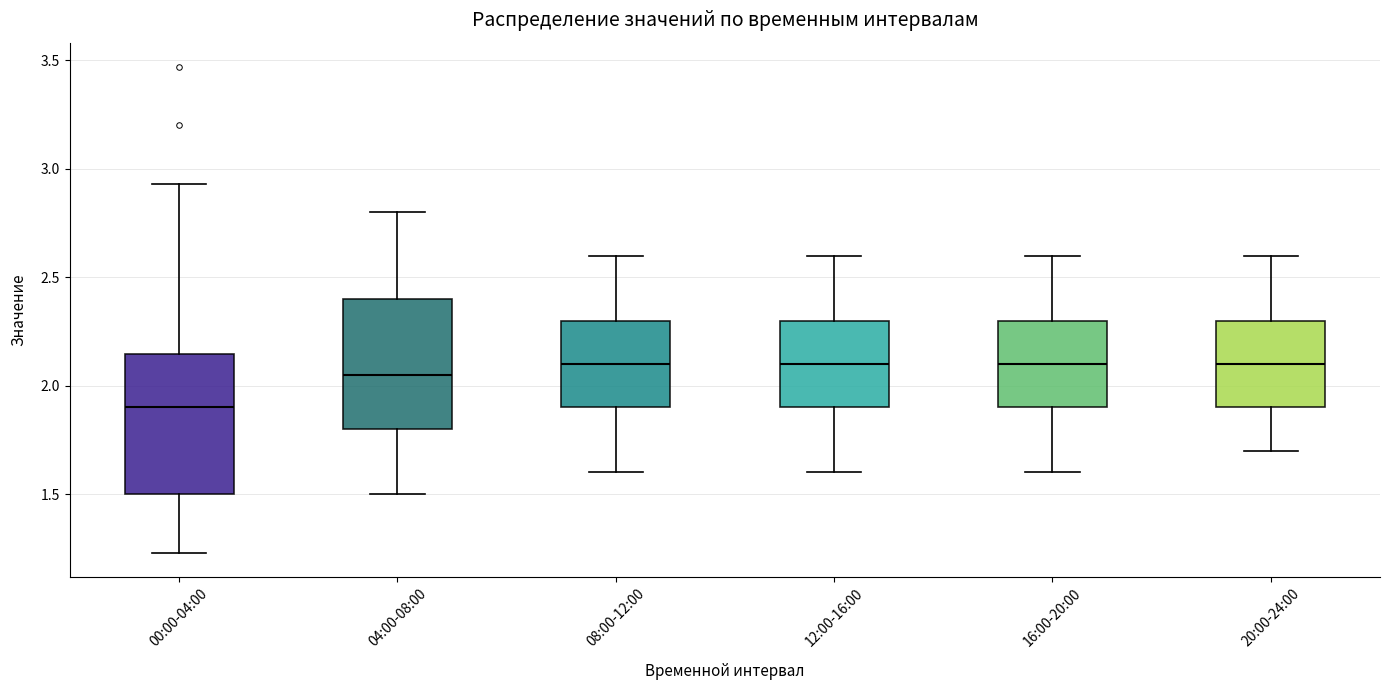

Reading left to right, transcribe this box plot: for each box, give where its median line is, the range the box spans, and where its two whiskers end, as read against the y-axis. The values are not printed on the chart, so give them approximately, as read against the axis.

00:00-04:00: median 1.90, box 1.50 to 2.15, whiskers 1.25 to 2.95
04:00-08:00: median 2.05, box 1.80 to 2.40, whiskers 1.50 to 2.80
08:00-12:00: median 2.10, box 1.90 to 2.30, whiskers 1.60 to 2.60
12:00-16:00: median 2.10, box 1.90 to 2.30, whiskers 1.60 to 2.60
16:00-20:00: median 2.10, box 1.90 to 2.30, whiskers 1.60 to 2.60
20:00-24:00: median 2.10, box 1.90 to 2.30, whiskers 1.70 to 2.60